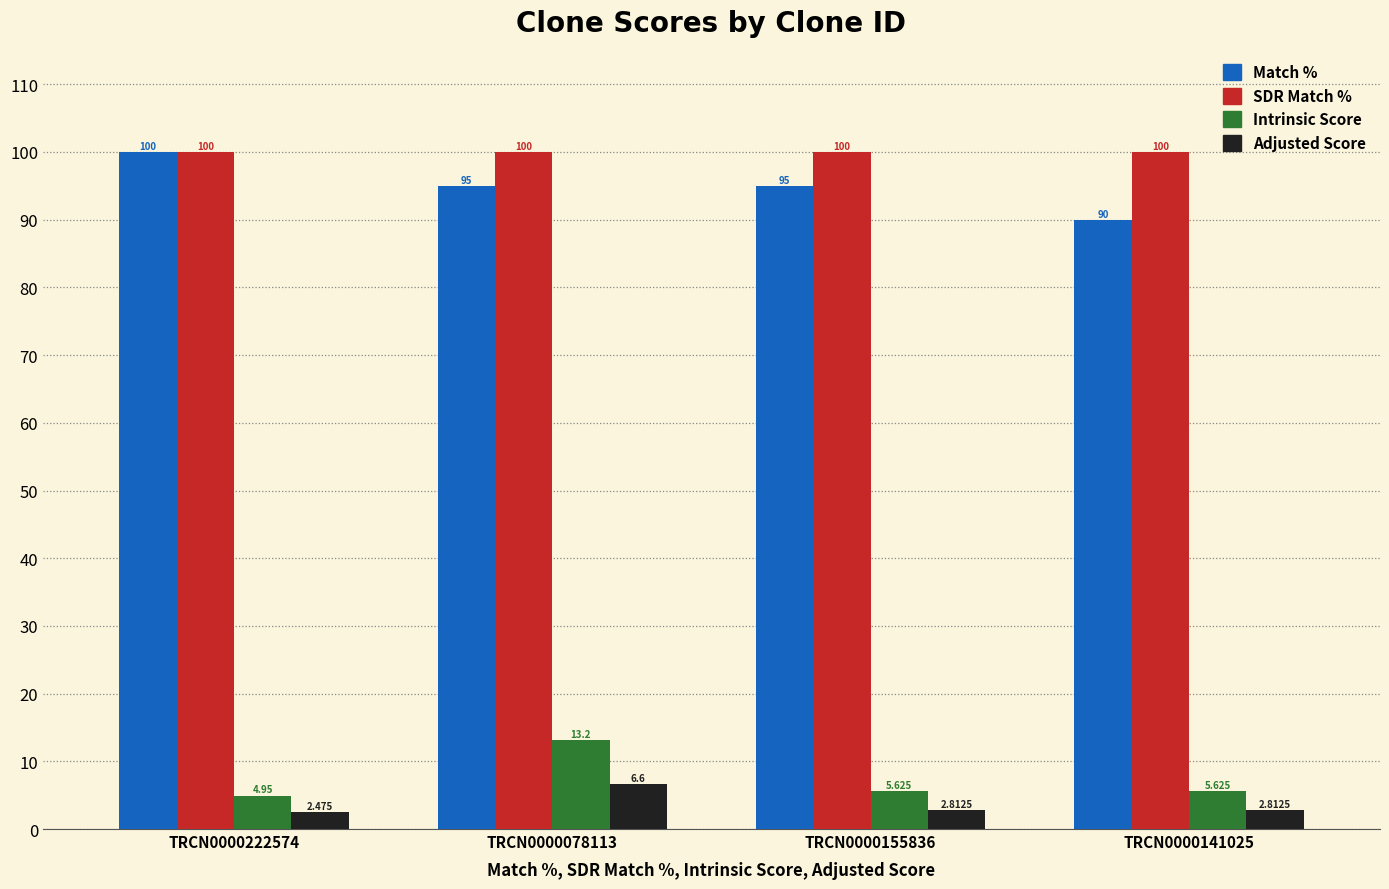

Which series has the widest spread of values?

Match %